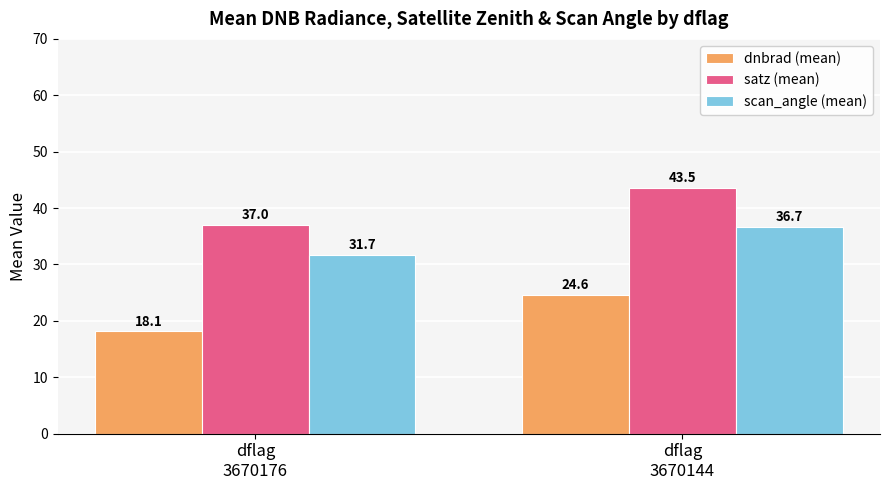

What is the value of the dnbrad (mean) bar at the 2nd from the left?

24.6